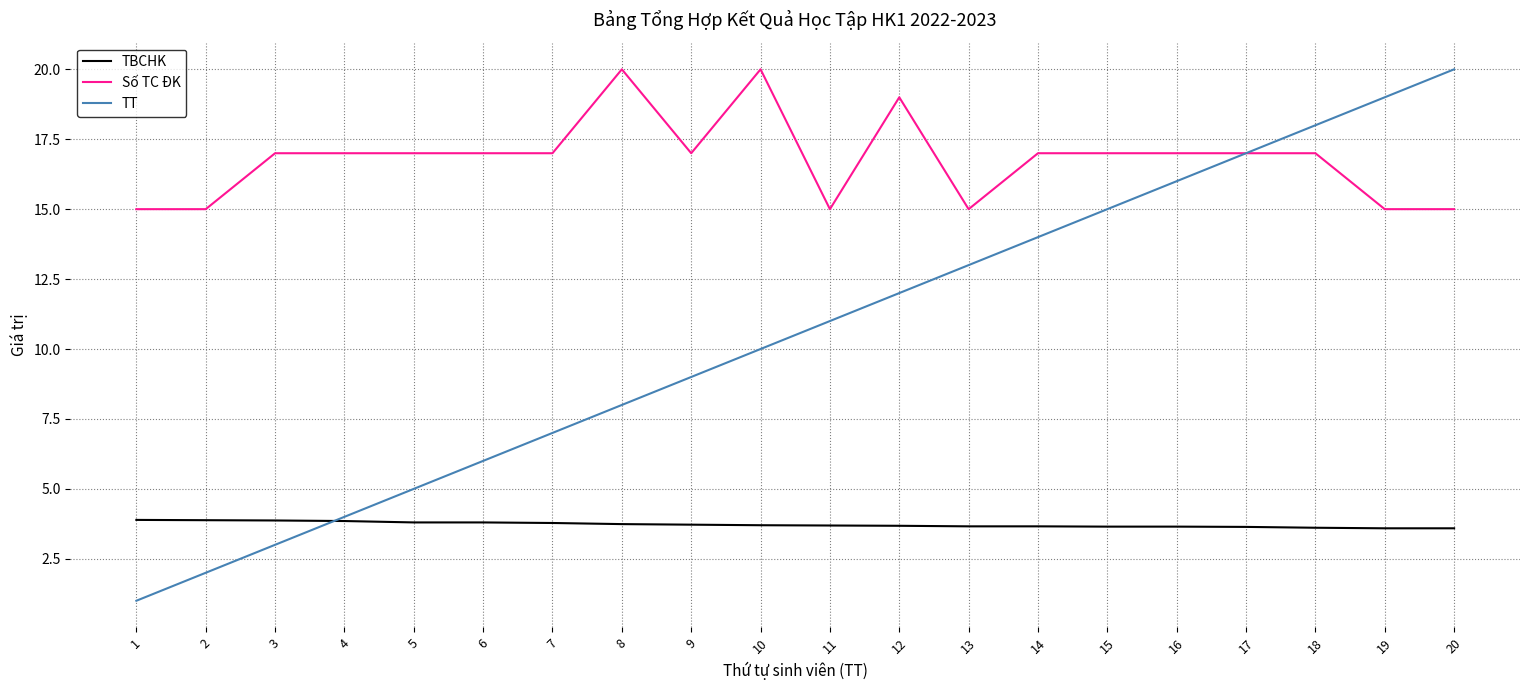

How many series are shown in this chart?

3